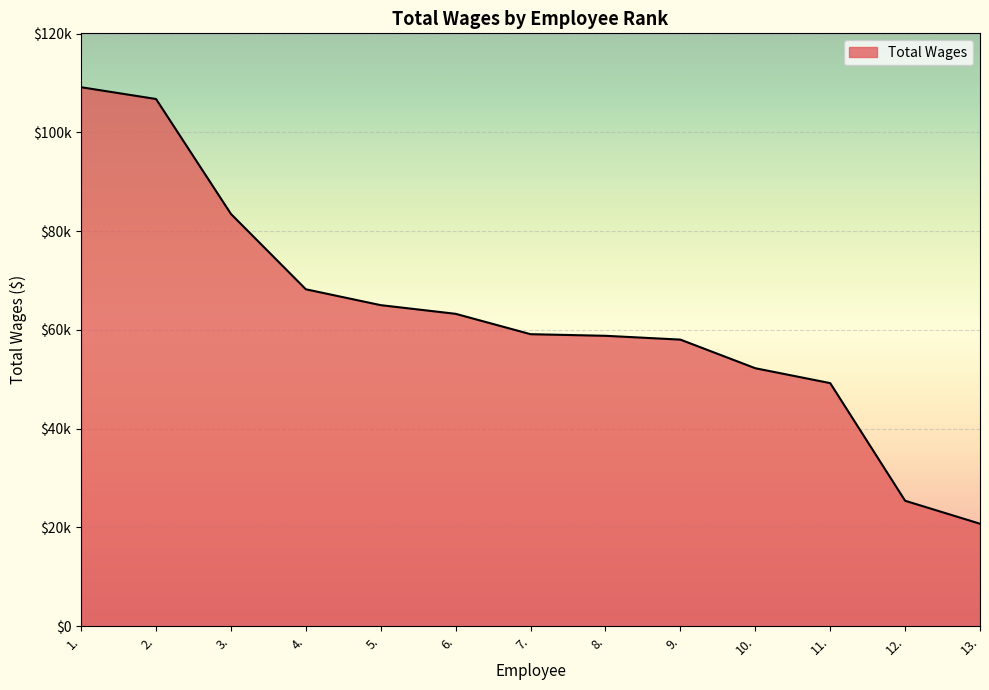

Does the chart have visible grid lines?

Yes